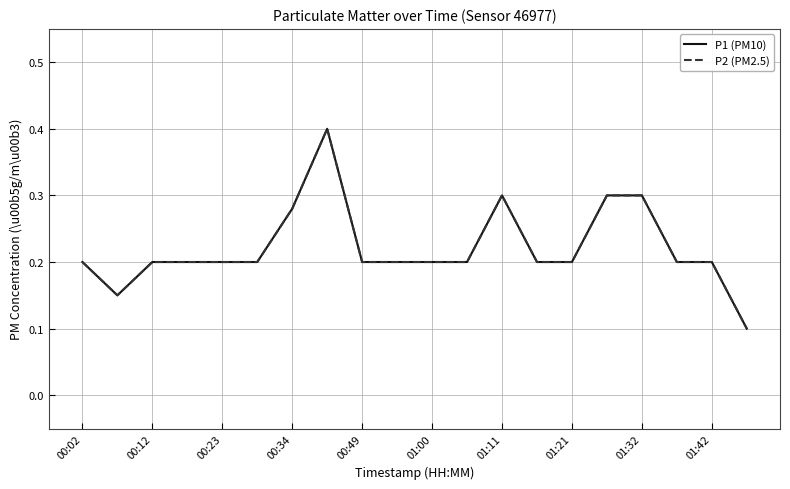

Does the chart display data point markers on the line(s)?

No